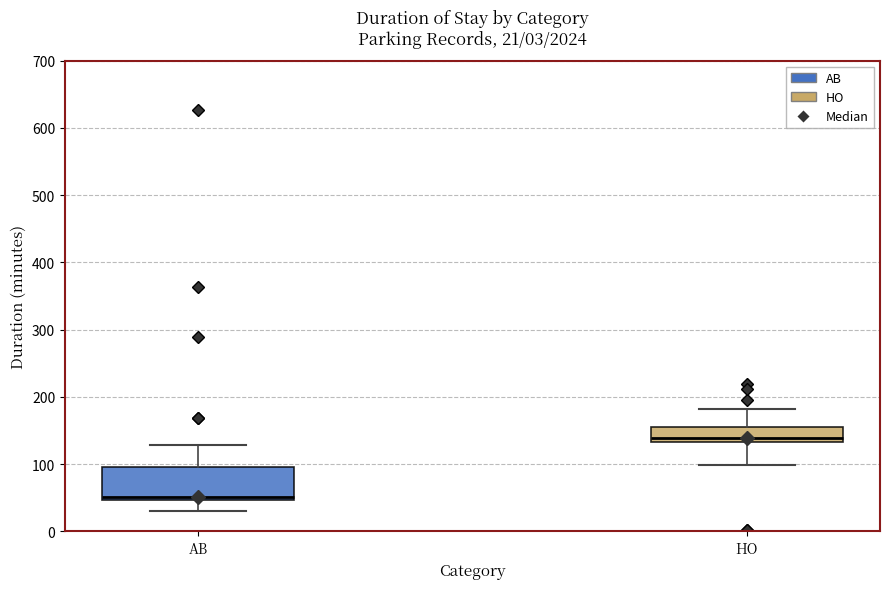

Which box has the highest median line?

HO